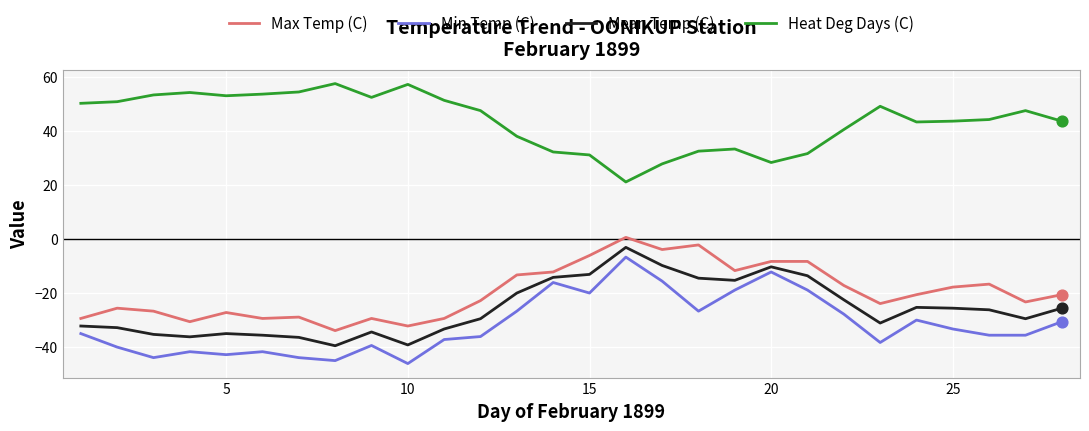

What are all the series names shown in the legend?

Max Temp (C), Min Temp (C), Mean Temp (C), Heat Deg Days (C)